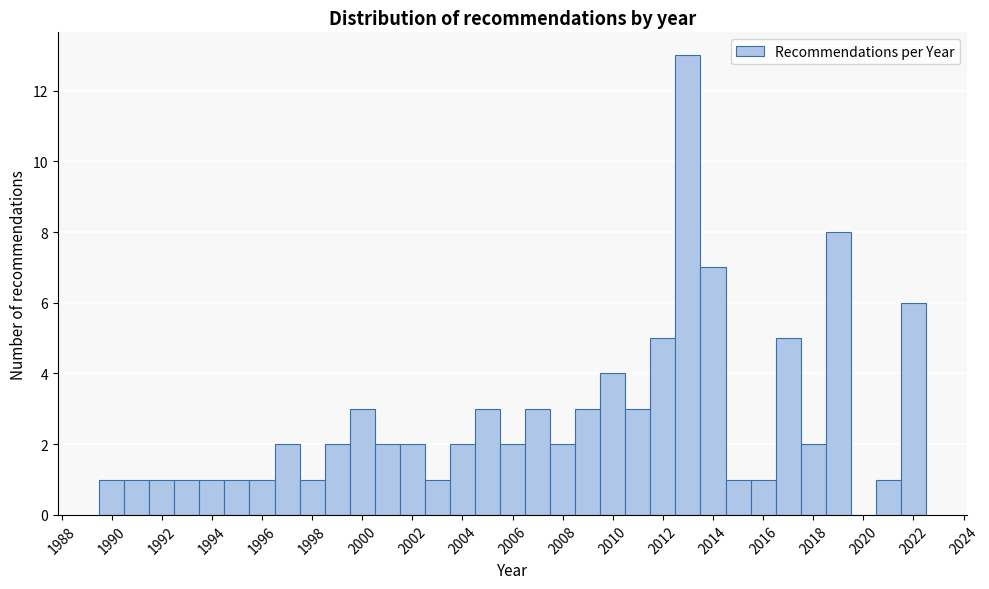

Reading left to right, list every bar in this chart as the range it spans on the x-axis followed by its height. Neither the bar edges nor the heights are printed on the chart, so give them approximately, as read against the axes.

1989.5 to 1990.5: 1
1990.5 to 1991.5: 1
1991.5 to 1992.5: 1
1992.5 to 1993.5: 1
1993.5 to 1994.5: 1
1994.5 to 1995.5: 1
1995.5 to 1996.5: 1
1996.5 to 1997.5: 2
1997.5 to 1998.5: 1
1998.5 to 1999.5: 2
1999.5 to 2000.5: 3
2000.5 to 2001.5: 2
2001.5 to 2002.5: 2
2002.5 to 2003.5: 1
2003.5 to 2004.5: 2
2004.5 to 2005.5: 3
2005.5 to 2006.5: 2
2006.5 to 2007.5: 3
2007.5 to 2008.5: 2
2008.5 to 2009.5: 3
2009.5 to 2010.5: 4
2010.5 to 2011.5: 3
2011.5 to 2012.5: 5
2012.5 to 2013.5: 13
2013.5 to 2014.5: 7
2014.5 to 2015.5: 1
2015.5 to 2016.5: 1
2016.5 to 2017.5: 5
2017.5 to 2018.5: 2
2018.5 to 2019.5: 8
2019.5 to 2020.5: 0
2020.5 to 2021.5: 1
2021.5 to 2022.5: 6